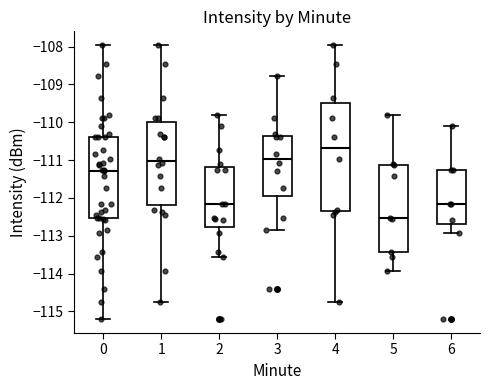

Which box is the tallest, from its lower edge to its upper edge?

4